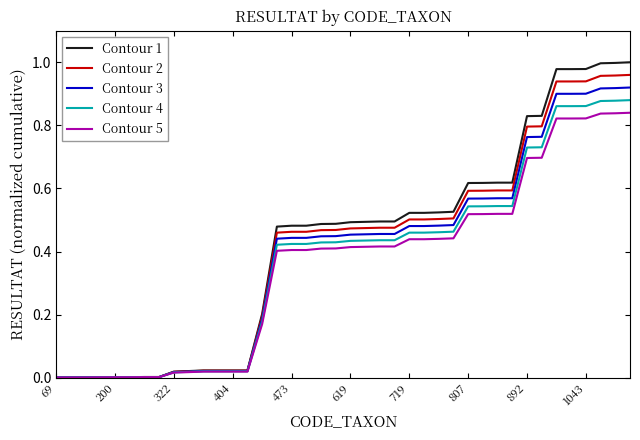

Which series has the widest spread of values?

Contour 1